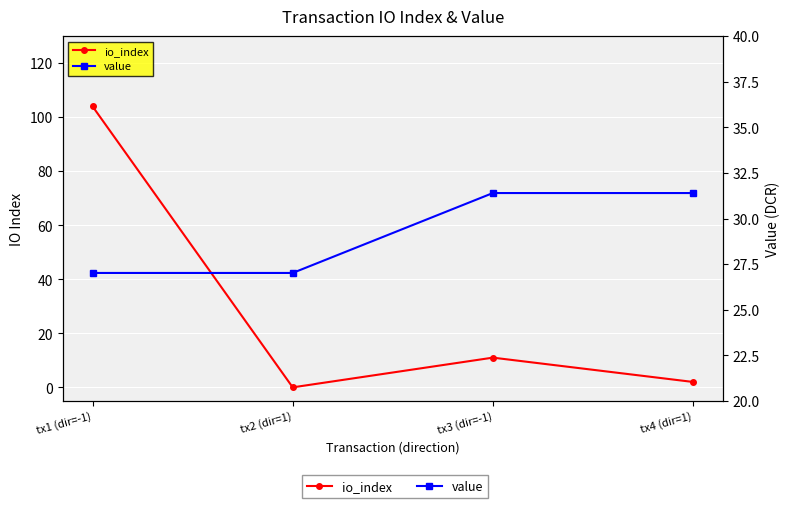

At how many categories does at least one series exceed 17?

4